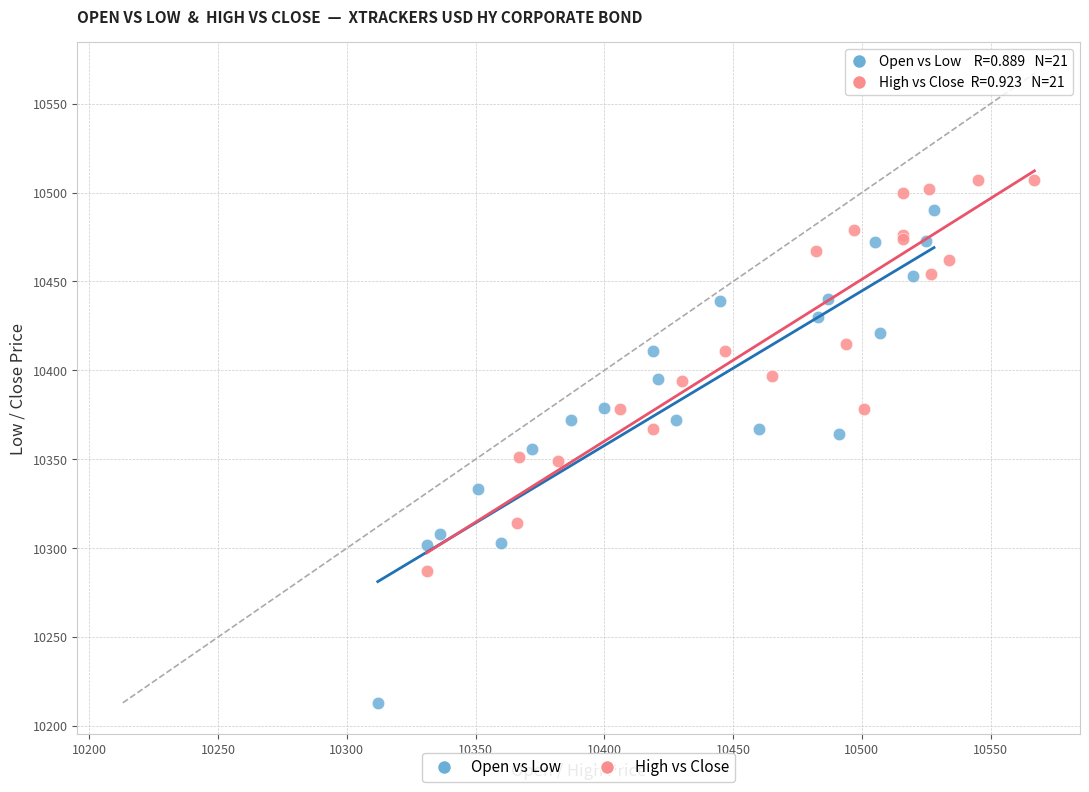

Which series contains the highest Y value?

High vs Close